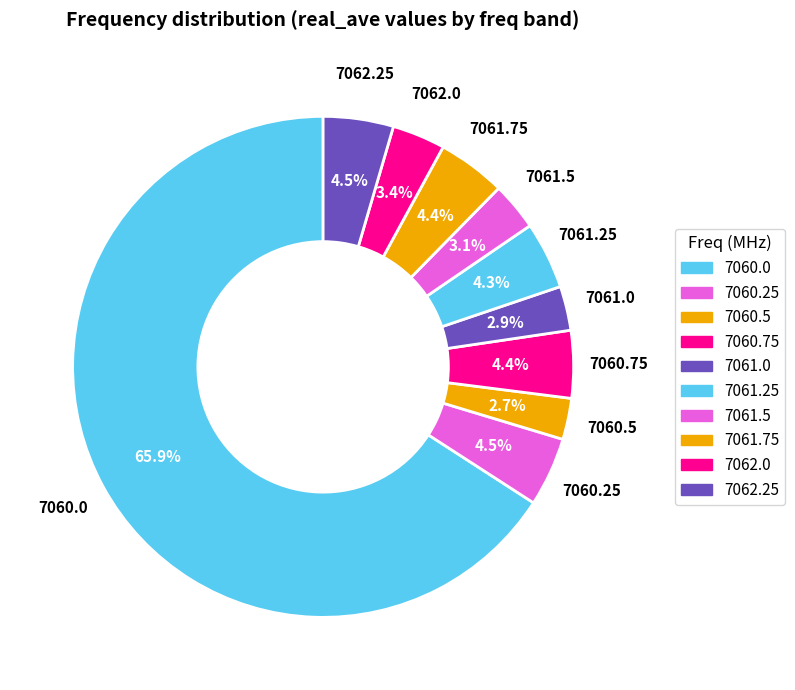

Between 7061.75 and 7061.0, which is larger?

7061.75